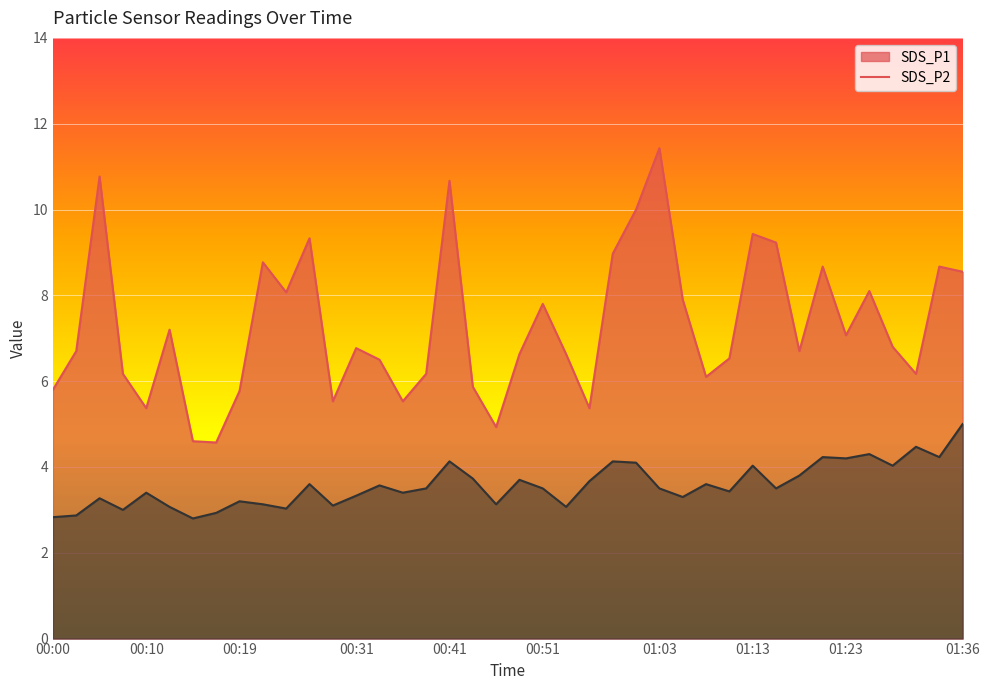

Which label corresponds to the smallest value in the chart?

00:14